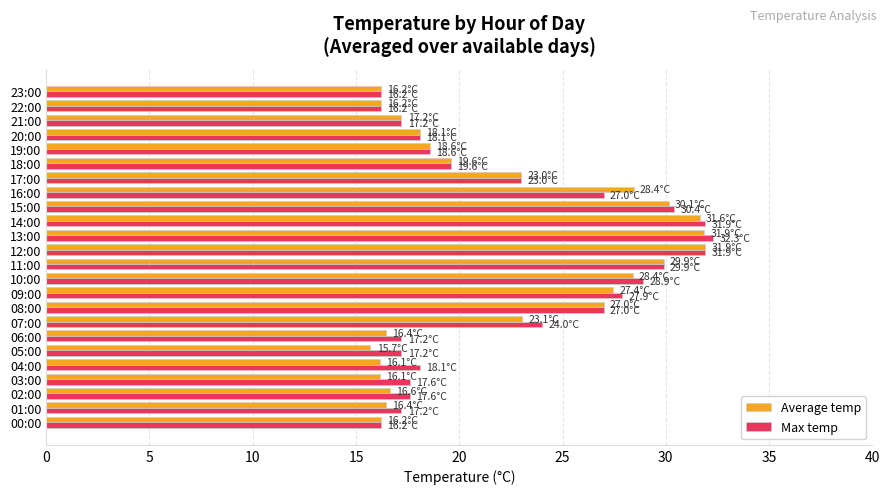

What is the sum of all Average temp values?

532.5